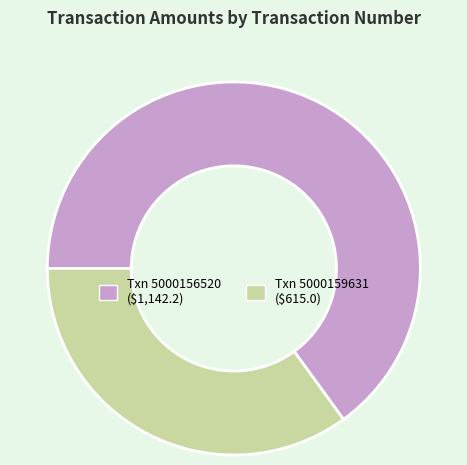

Does any single category account for the majority?

Yes